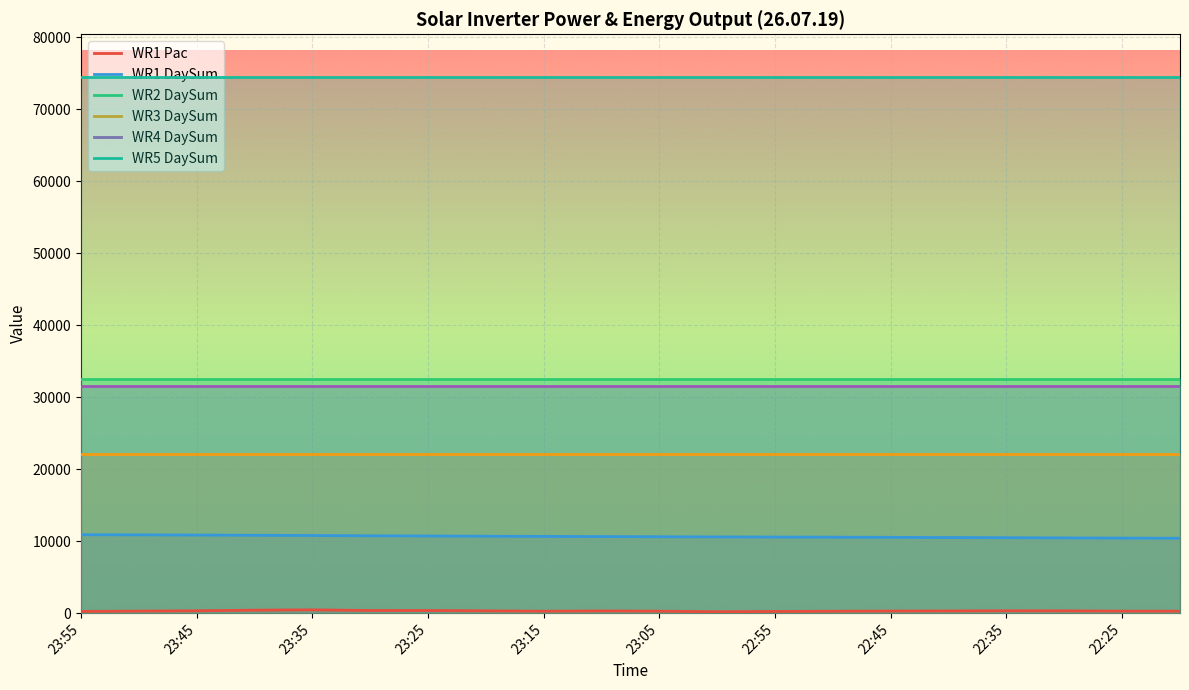

Read the WR1 Pac value at 23:55.

242